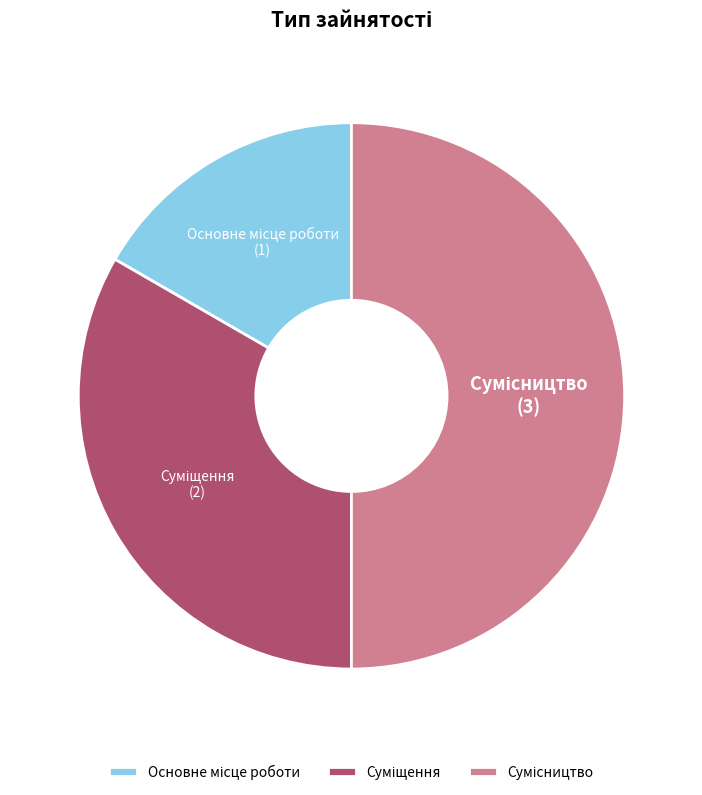

How much of the chart is everything except Суміщення?

66.7%